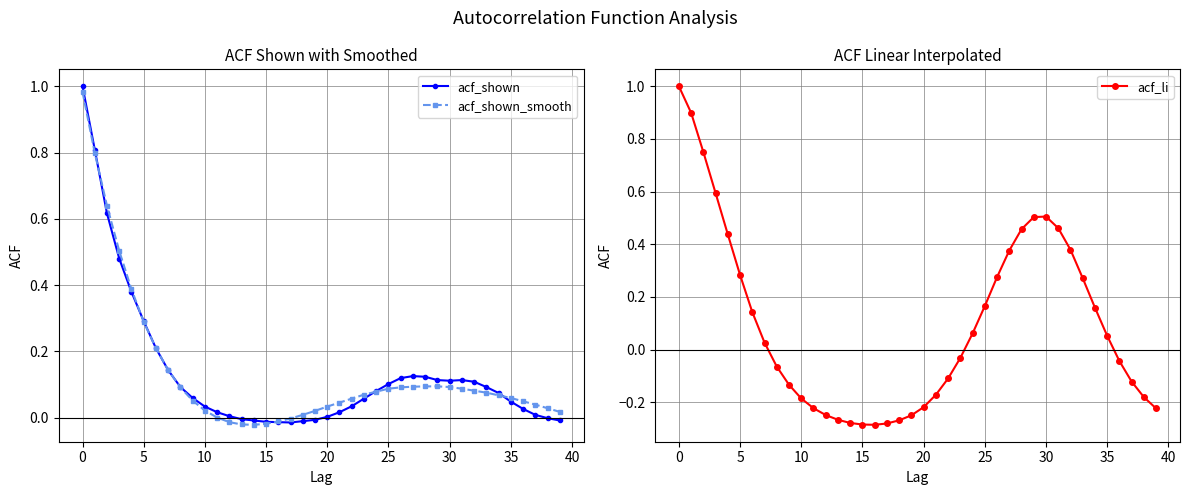

The value of acf_li at 0 is 1.6. True or false?

False